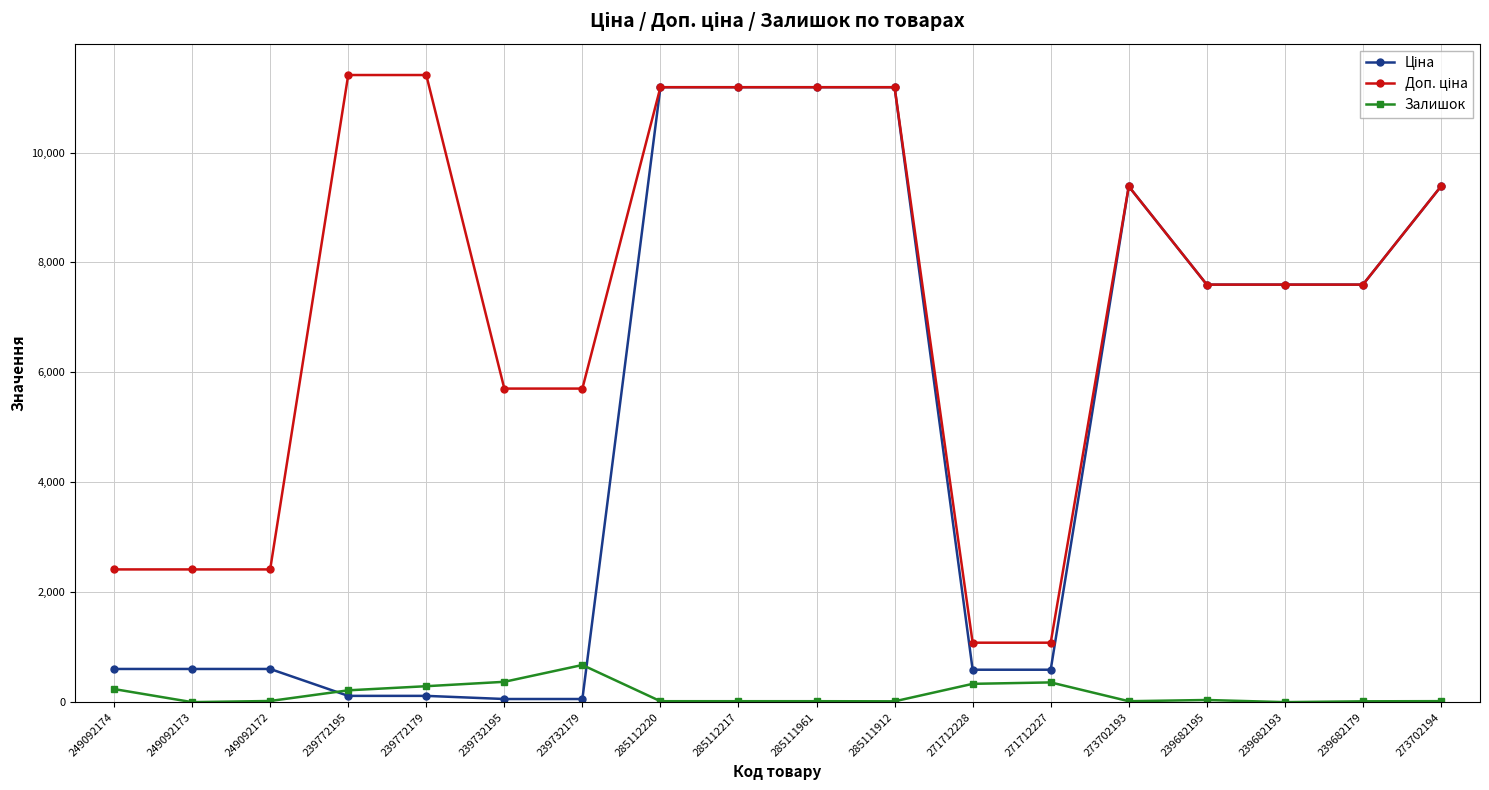

At how many categories does at least one series exceed 9528?

6